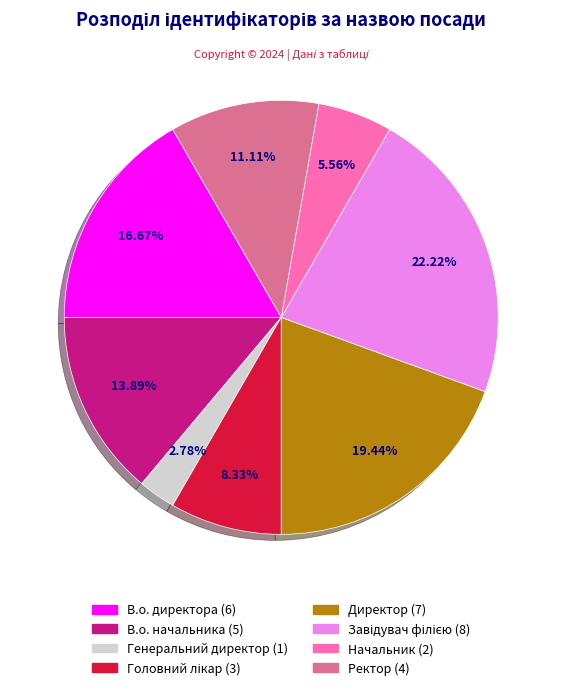

How many slices are in this pie chart?

8